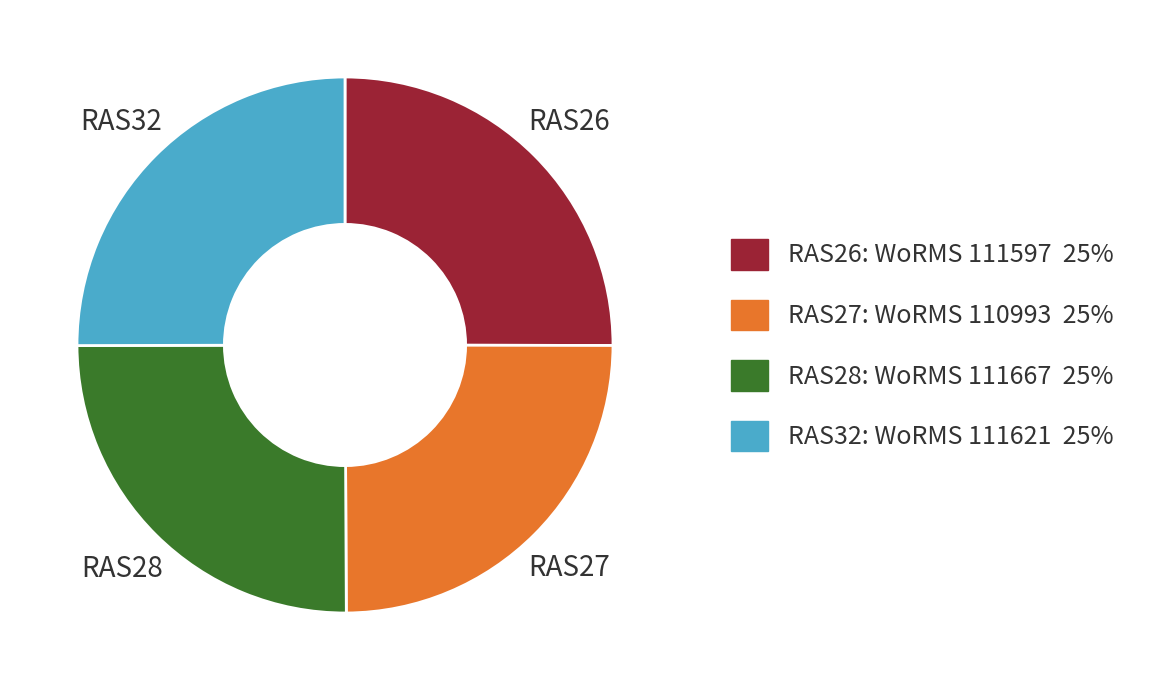

Is there any slice that represents more than half of the pie?

No